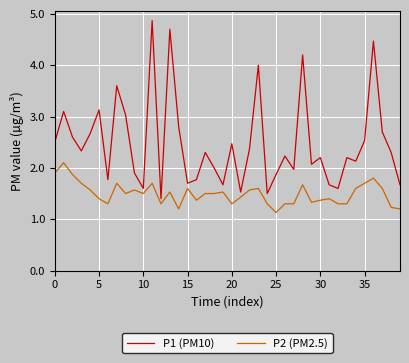

In P1 (PM10), how many points are higher than both neighbors (excluding endpoints)?

13